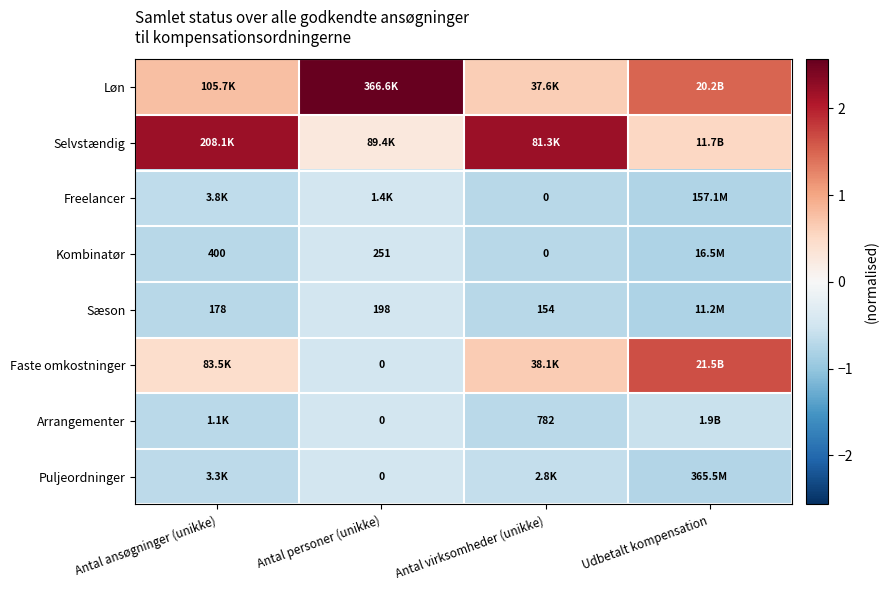

How many distinct data groups are displayed?

8